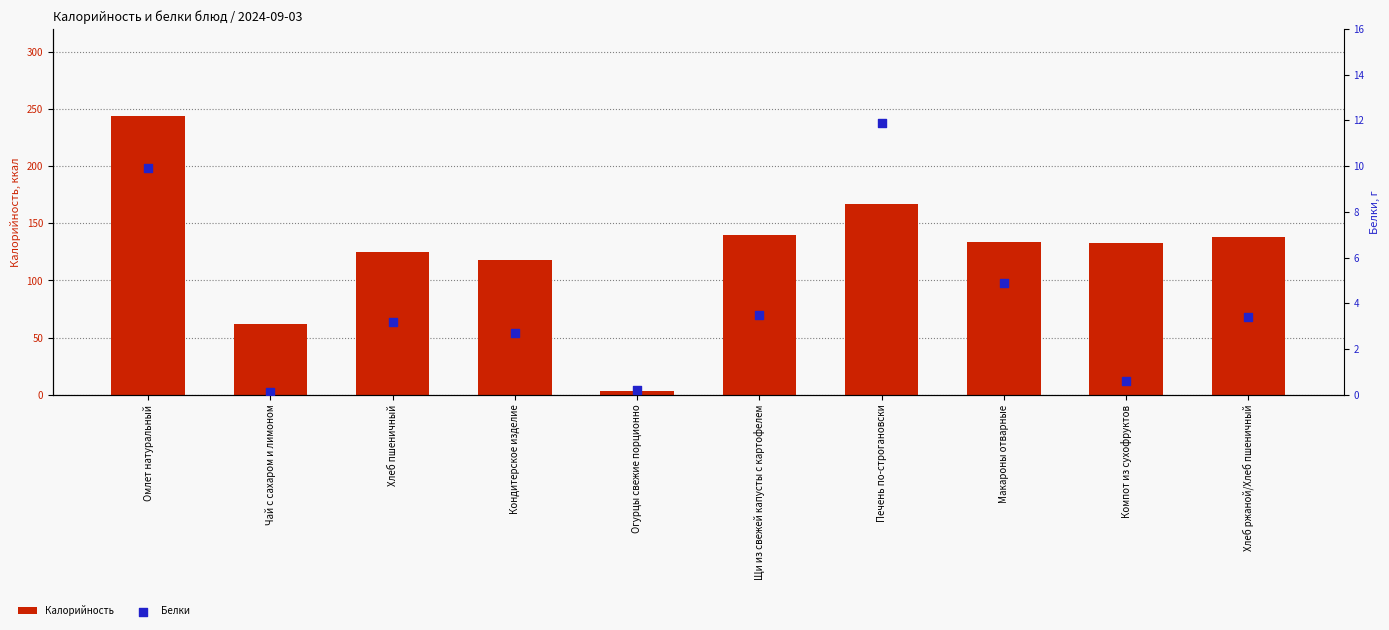

What are all the series names shown in the legend?

Калорийность, Белки